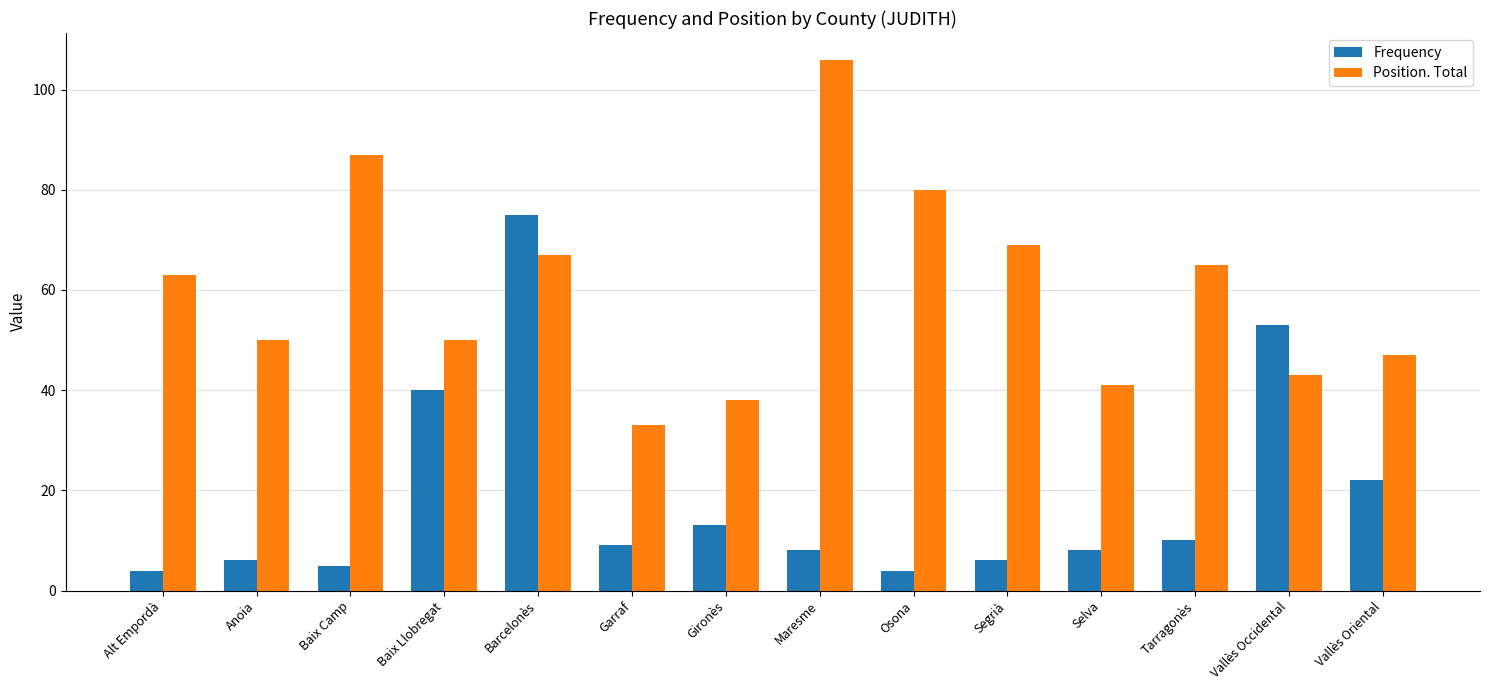

List the series in order of their overall mean, highest first.

Position. Total, Frequency